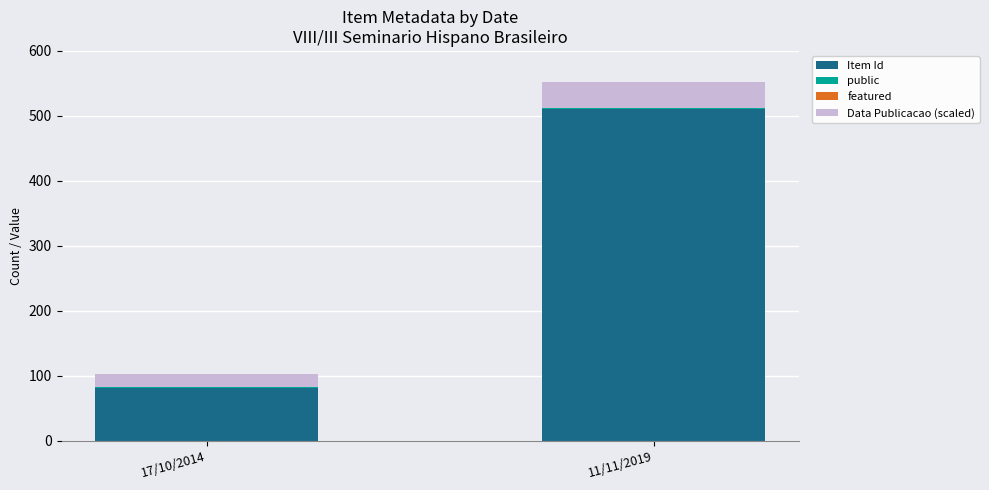

Where is Item Id nearest to the value 295?

17/10/2014